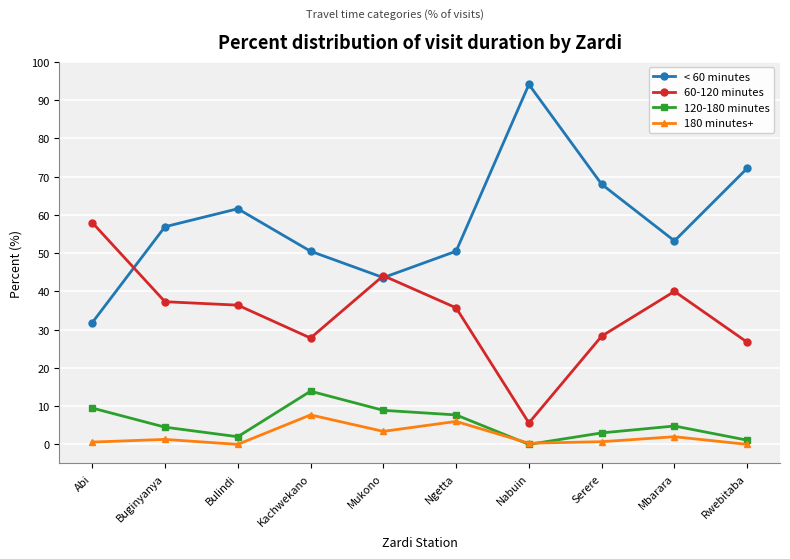

True or false: 180 minutes+ has more than 1 interior local peaks.

True